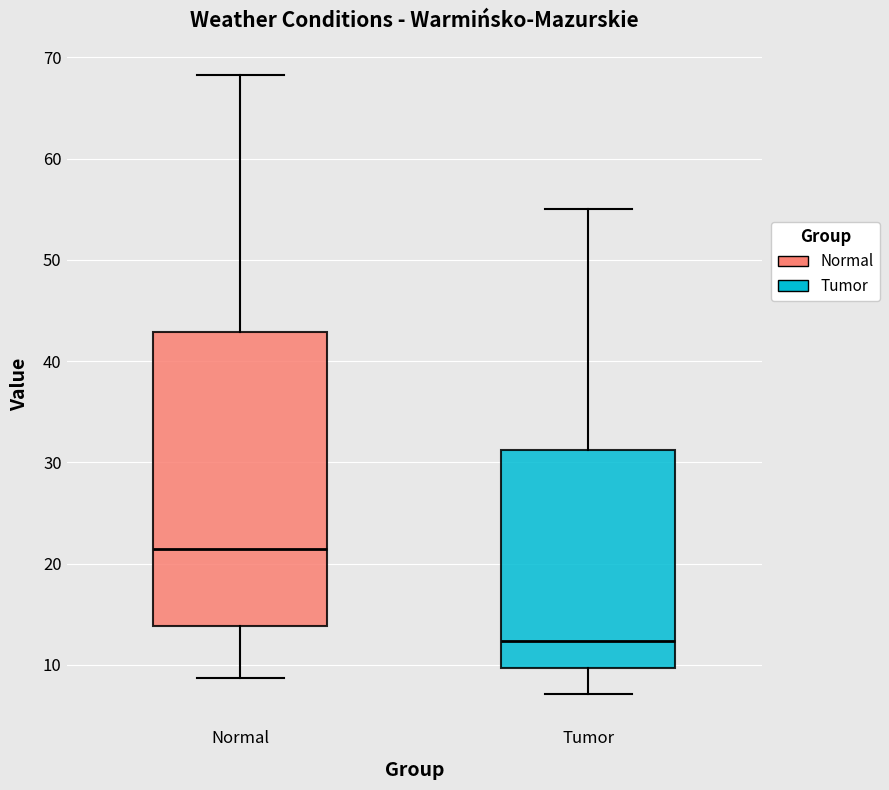

Reading left to right, read every box against the y-axis: the position of its median line, the range the box covers, and the ends of its whiskers. The values are not printed on the chart, so give them approximately, as read against the axis.

Normal: median 21, box 14 to 43, whiskers 9 to 68
Tumor: median 12, box 10 to 31, whiskers 7 to 55